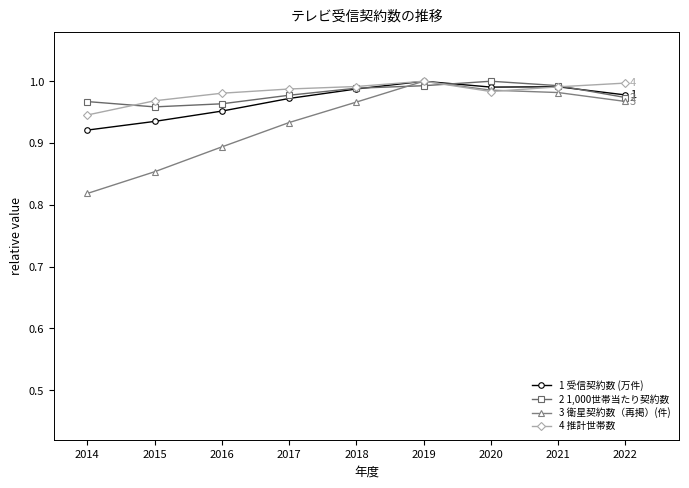

What is the total value across all series at 2014?

3.7